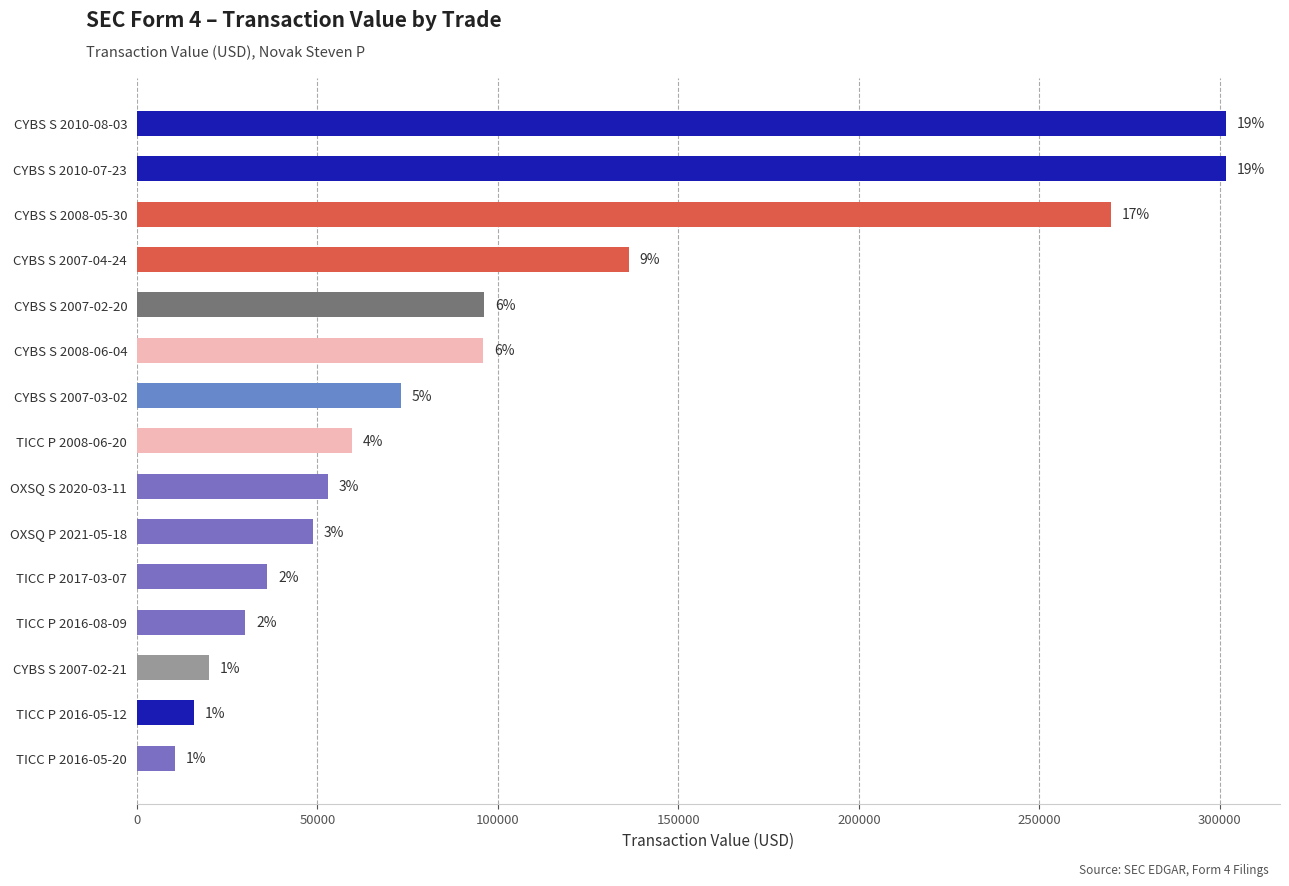

What is the sum of all values?

1548374